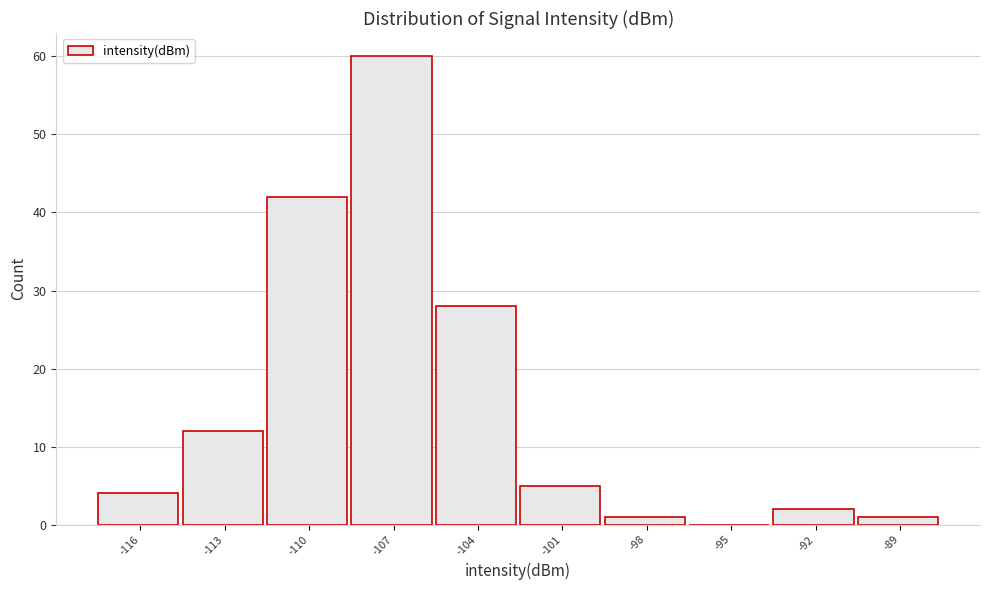

Reading left to right, transcribe all the data shown in this chart.

-116=4	-113=12	-110=42	-107=60	-104=28	-101=5	-98=1	-95=0	-92=2	-89=1